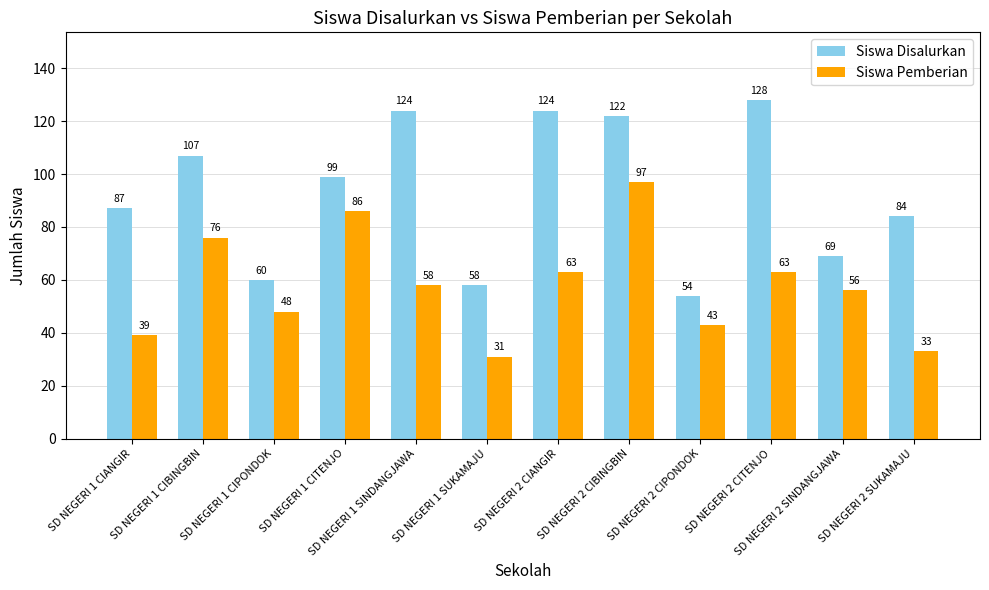

At which category does the chart reach its peak across all series?

SD NEGERI 2 CITENJO